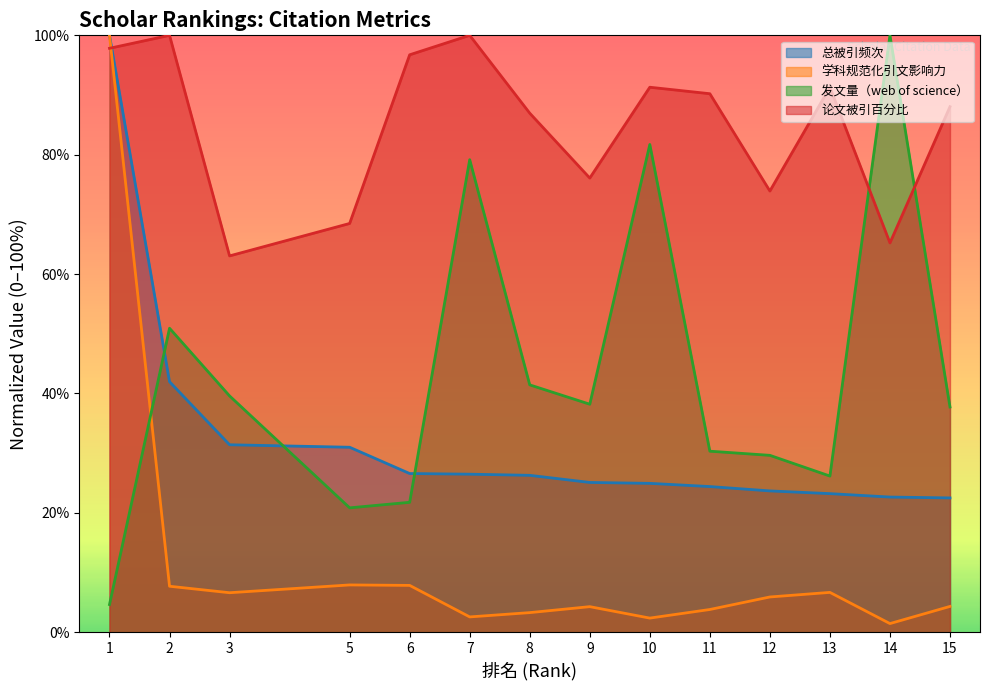

At which category does 论文被引百分比 reach its first local valley?

3